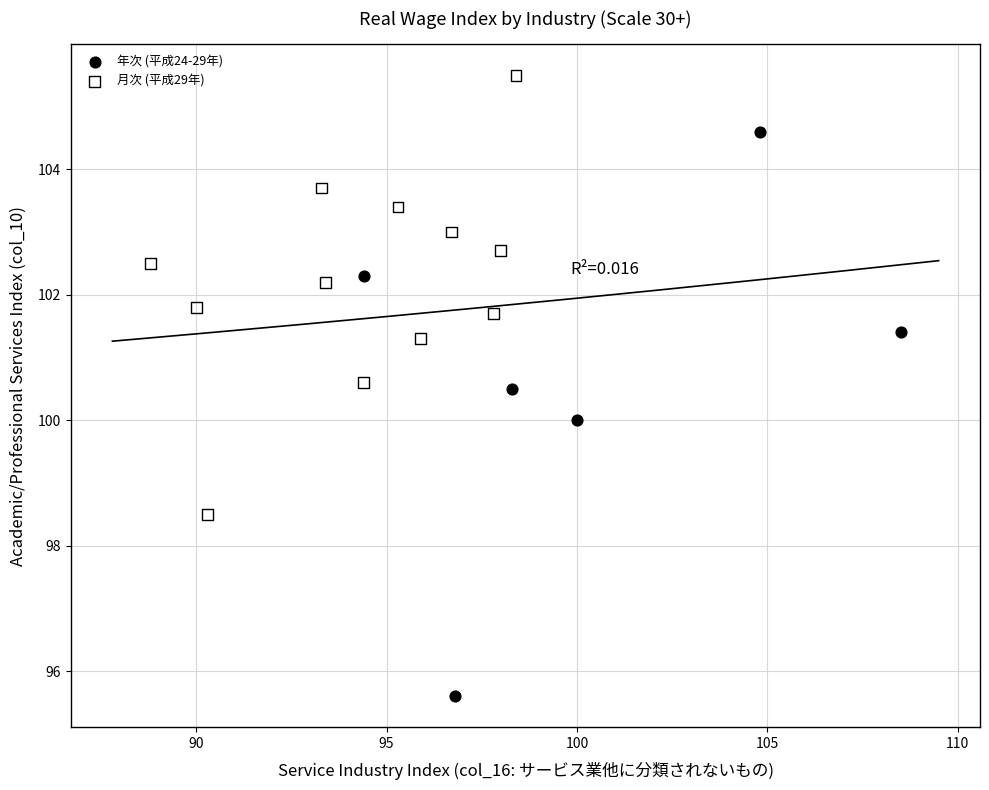

Which series has the widest spread of Y values?

年次 (平成24-29年)